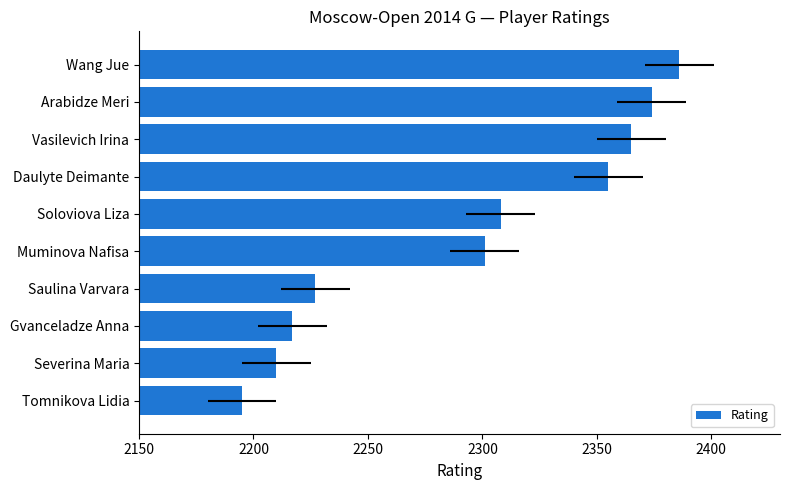

Between Wang Jue and Arabidze Meri, which is larger?

Wang Jue